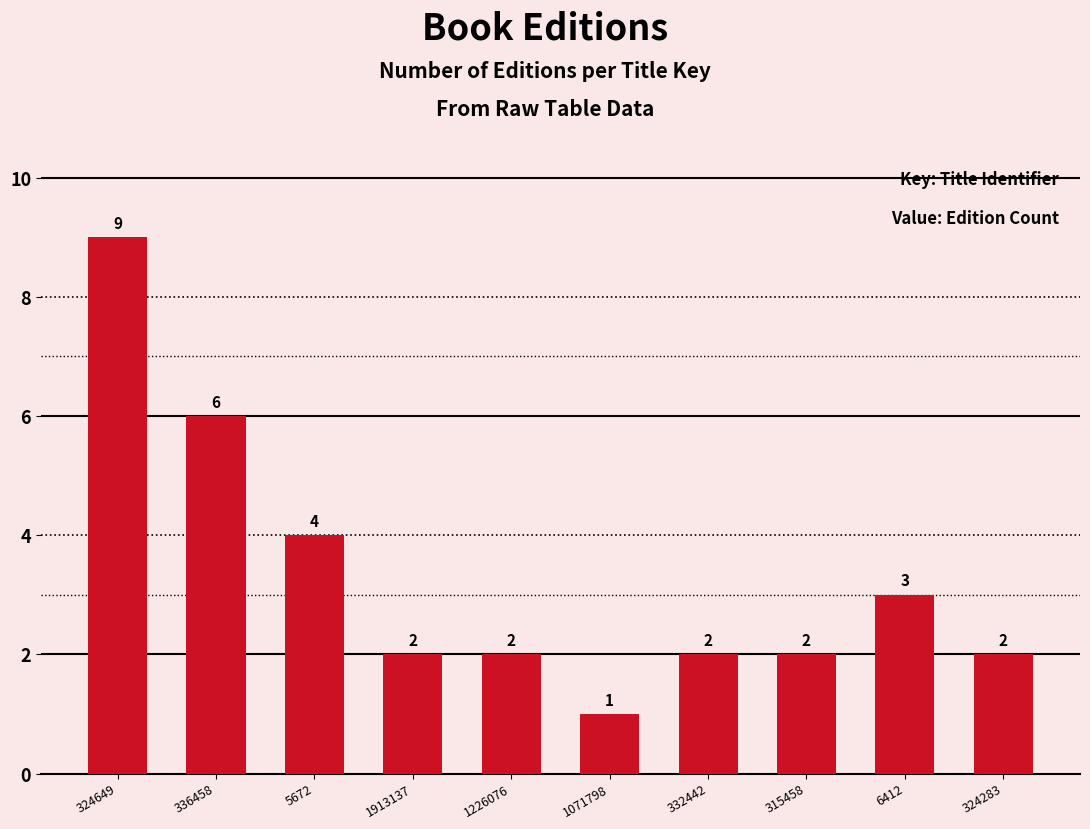

Reading left to right, list all the values displayed in this chart.

324649=9	336458=6	5672=4	1913137=2	1226076=2	1071798=1	332442=2	315458=2	6412=3	324283=2